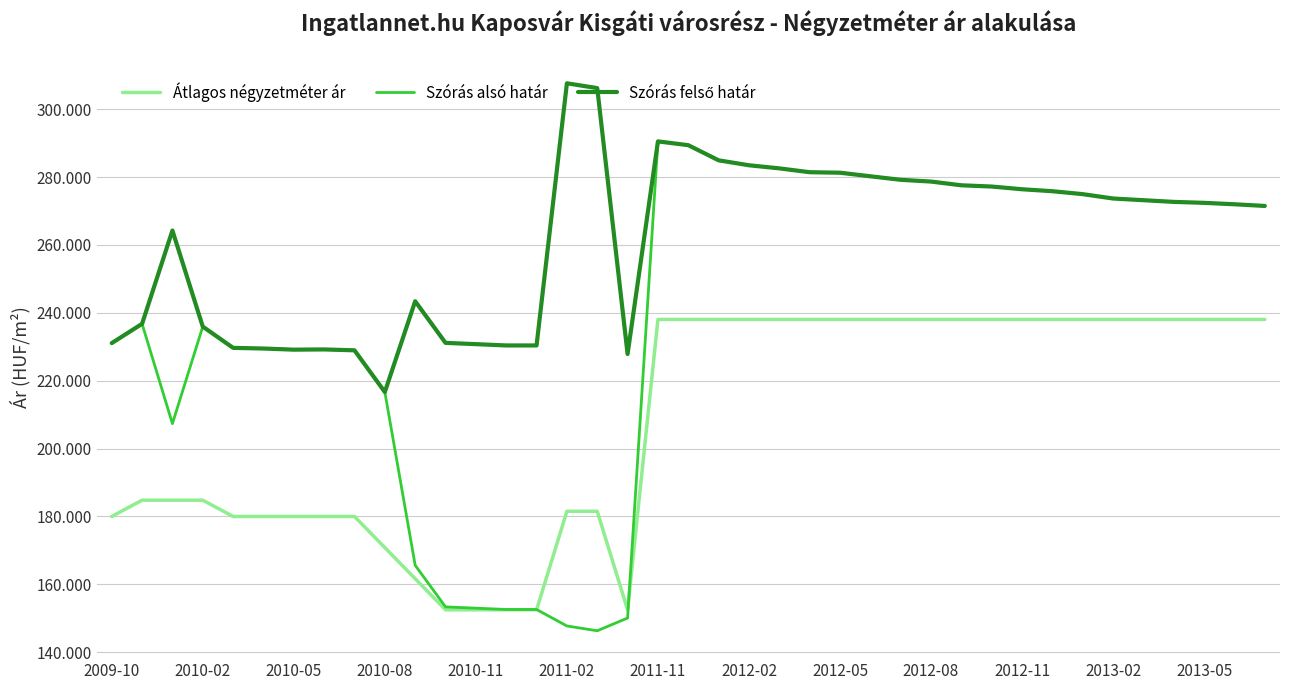

Does the chart display data point markers on the line(s)?

No